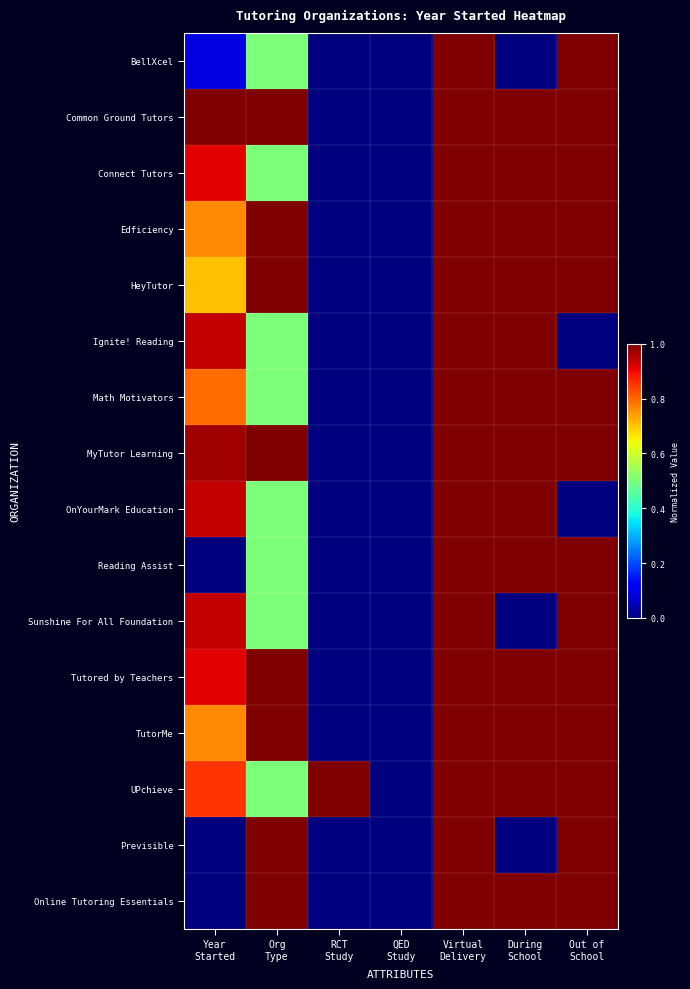

Reading left to right, transcribe all the data shown in this chart.

BellXcel: Year
Started=0.1	Org
Type=0.5	RCT
Study=0.0	QED
Study=0.0	Virtual
Delivery=1.0	During
School=0.0	Out of
School=1.0
Common Ground Tutors: Year
Started=1.0	Org
Type=1.0	RCT
Study=0.0	QED
Study=0.0	Virtual
Delivery=1.0	During
School=1.0	Out of
School=1.0
Connect Tutors: Year
Started=0.9	Org
Type=0.5	RCT
Study=0.0	QED
Study=0.0	Virtual
Delivery=1.0	During
School=1.0	Out of
School=1.0
Edficiency: Year
Started=0.8	Org
Type=1.0	RCT
Study=0.0	QED
Study=0.0	Virtual
Delivery=1.0	During
School=1.0	Out of
School=1.0
HeyTutor: Year
Started=0.7	Org
Type=1.0	RCT
Study=0.0	QED
Study=0.0	Virtual
Delivery=1.0	During
School=1.0	Out of
School=1.0
Ignite! Reading: Year
Started=0.9	Org
Type=0.5	RCT
Study=0.0	QED
Study=0.0	Virtual
Delivery=1.0	During
School=1.0	Out of
School=0.0
Math Motivators: Year
Started=0.8	Org
Type=0.5	RCT
Study=0.0	QED
Study=0.0	Virtual
Delivery=1.0	During
School=1.0	Out of
School=1.0
MyTutor Learning: Year
Started=1.0	Org
Type=1.0	RCT
Study=0.0	QED
Study=0.0	Virtual
Delivery=1.0	During
School=1.0	Out of
School=1.0
OnYourMark Education: Year
Started=0.9	Org
Type=0.5	RCT
Study=0.0	QED
Study=0.0	Virtual
Delivery=1.0	During
School=1.0	Out of
School=0.0
Reading Assist: Year
Started=0.0	Org
Type=0.5	RCT
Study=0.0	QED
Study=0.0	Virtual
Delivery=1.0	During
School=1.0	Out of
School=1.0
Sunshine For All Foundation: Year
Started=0.9	Org
Type=0.5	RCT
Study=0.0	QED
Study=0.0	Virtual
Delivery=1.0	During
School=0.0	Out of
School=1.0
Tutored by Teachers: Year
Started=0.9	Org
Type=1.0	RCT
Study=0.0	QED
Study=0.0	Virtual
Delivery=1.0	During
School=1.0	Out of
School=1.0
TutorMe: Year
Started=0.8	Org
Type=1.0	RCT
Study=0.0	QED
Study=0.0	Virtual
Delivery=1.0	During
School=1.0	Out of
School=1.0
UPchieve: Year
Started=0.9	Org
Type=0.5	RCT
Study=1.0	QED
Study=0.0	Virtual
Delivery=1.0	During
School=1.0	Out of
School=1.0
Previsible: Year
Started=0.0	Org
Type=1.0	RCT
Study=0.0	QED
Study=0.0	Virtual
Delivery=1.0	During
School=0.0	Out of
School=1.0
Online Tutoring Essentials: Year
Started=0.0	Org
Type=1.0	RCT
Study=0.0	QED
Study=0.0	Virtual
Delivery=1.0	During
School=1.0	Out of
School=1.0